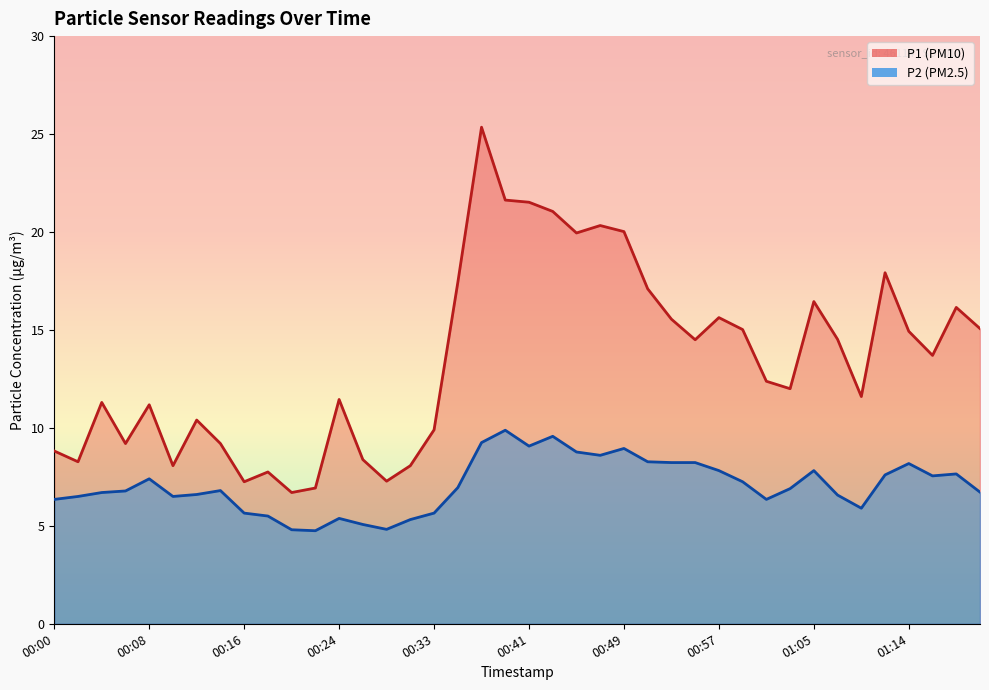

Which has a higher value, 00:10 or 00:33?

00:33